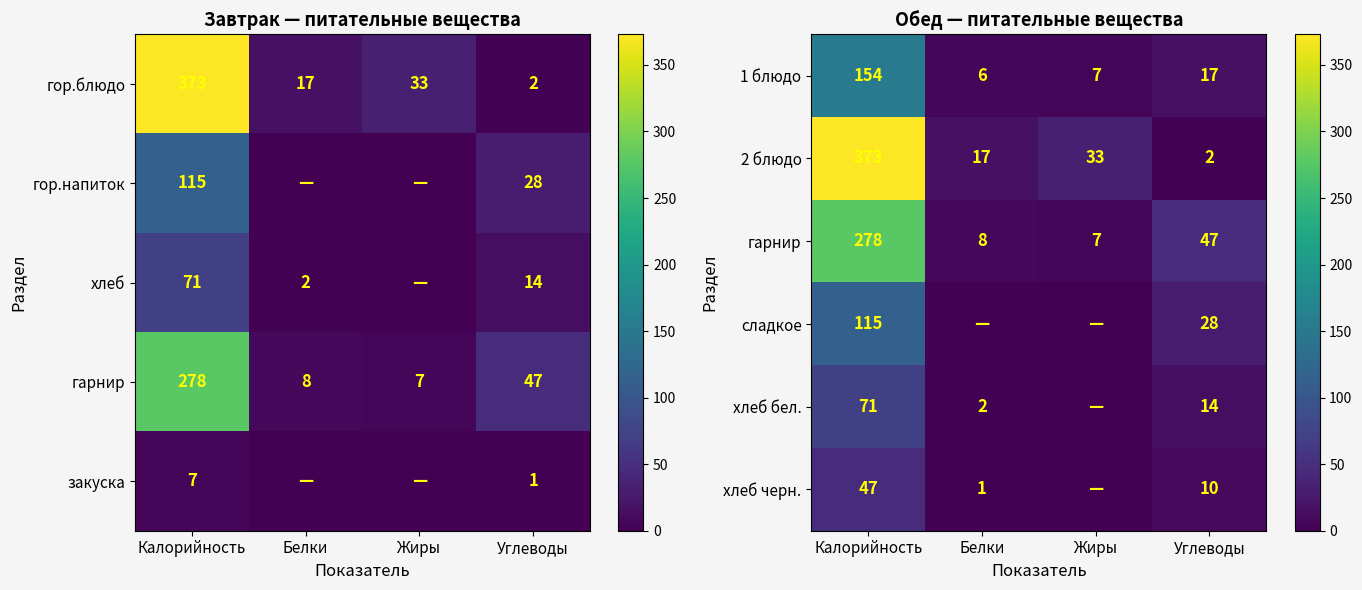

True or false: 1 блюдо has a value of 6 at Белки.

True